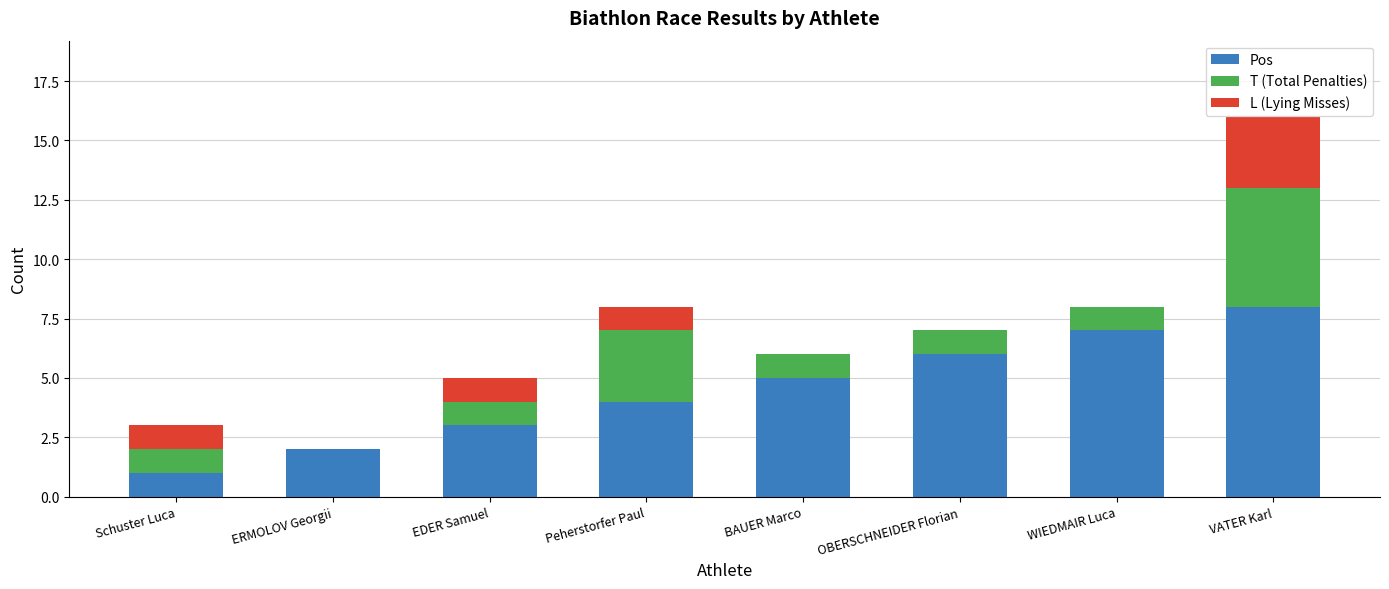

Reading right to left, what are the values for Pos?

VATER Karl=8	WIEDMAIR Luca=7	OBERSCHNEIDER Florian=6	BAUER Marco=5	Peherstorfer Paul=4	EDER Samuel=3	ERMOLOV Georgii=2	Schuster Luca=1